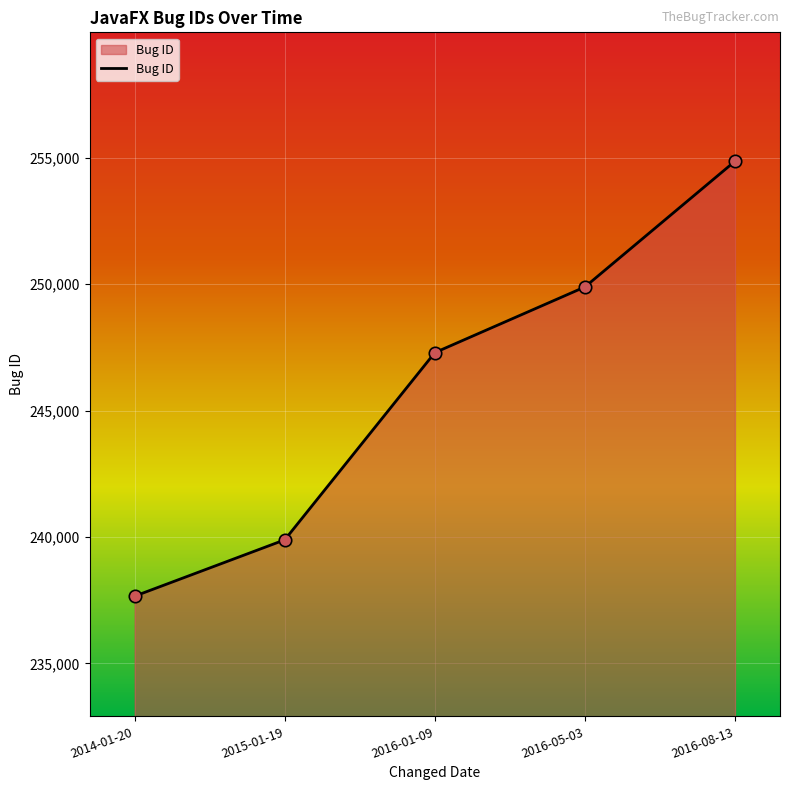

Which has a higher value, 2015-01-19 or 2016-08-13?

2016-08-13